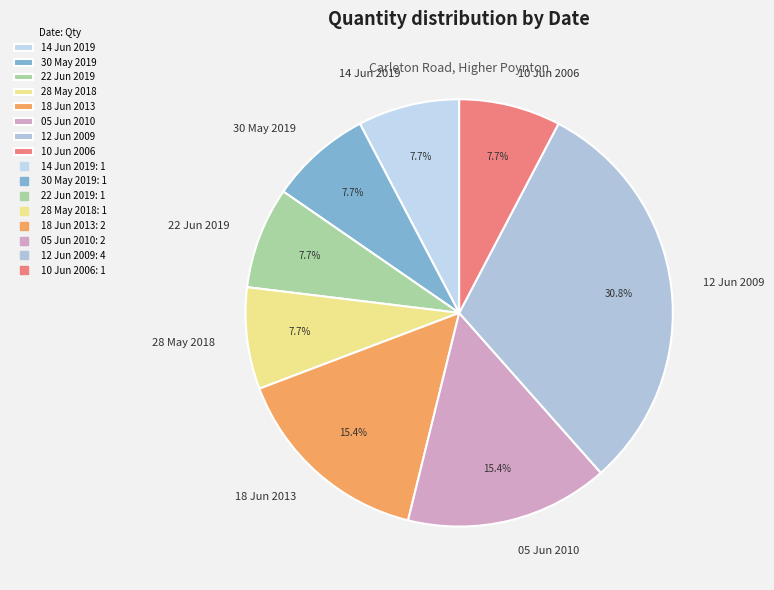

How many slices are in this pie chart?

8